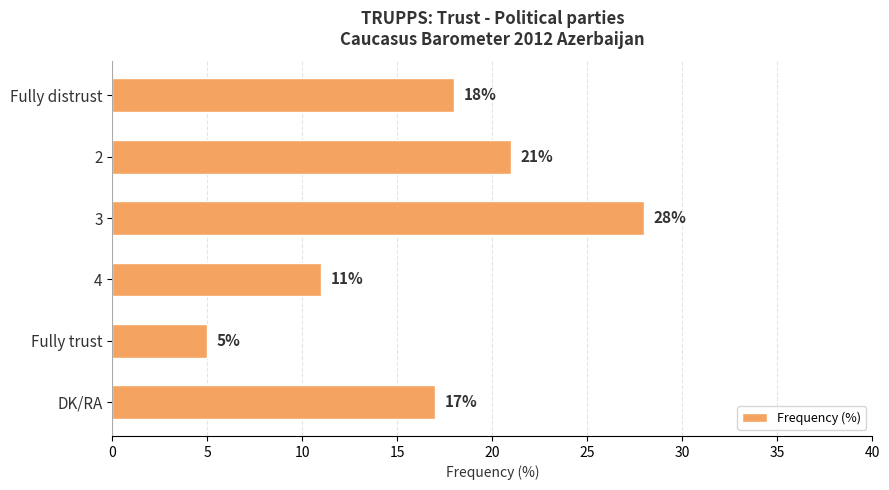

Are the bars grouped side by side (vs. stacked)?

No